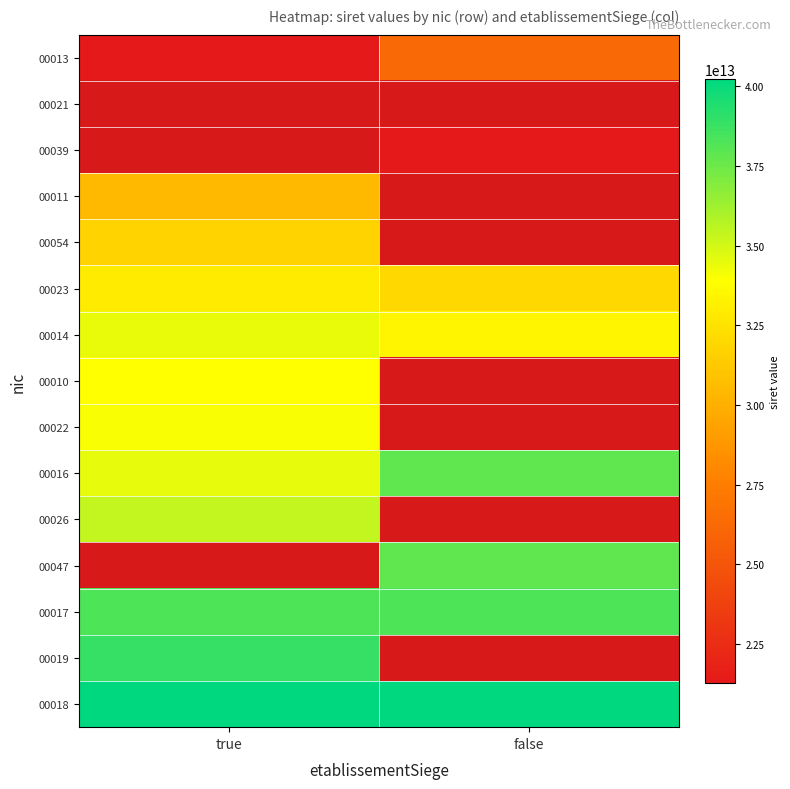

Read the 00026 value at true.

35392338600026.0